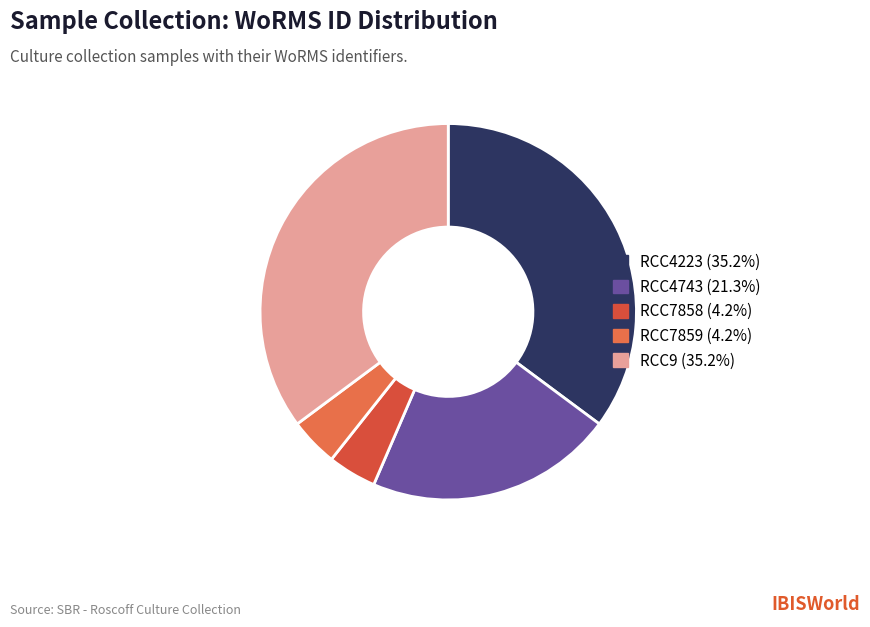

Does RCC7858 represent more than half of the total?

No